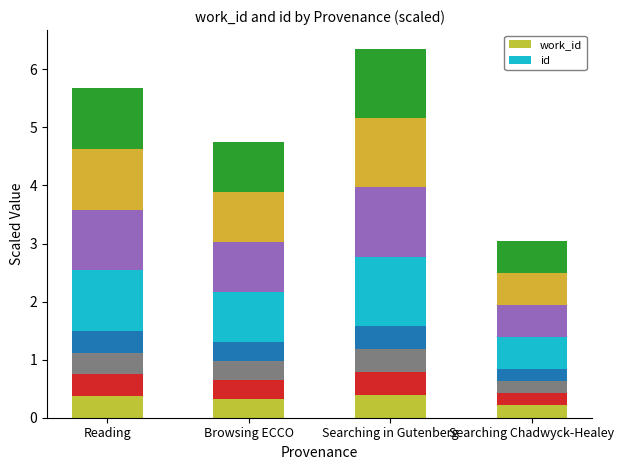

Is the value of id seg1 at Searching Chadwyck-Healey greater than the value of work_id seg1 at Searching Chadwyck-Healey?

Yes